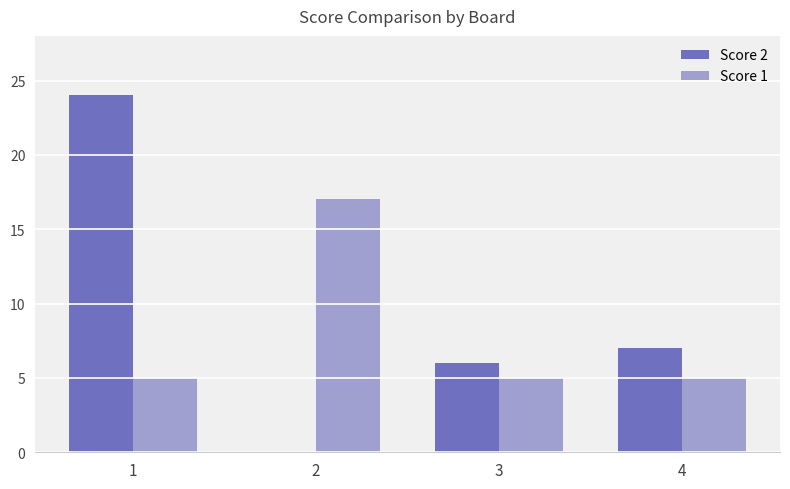

Which series has the largest total across all categories?

Score 2